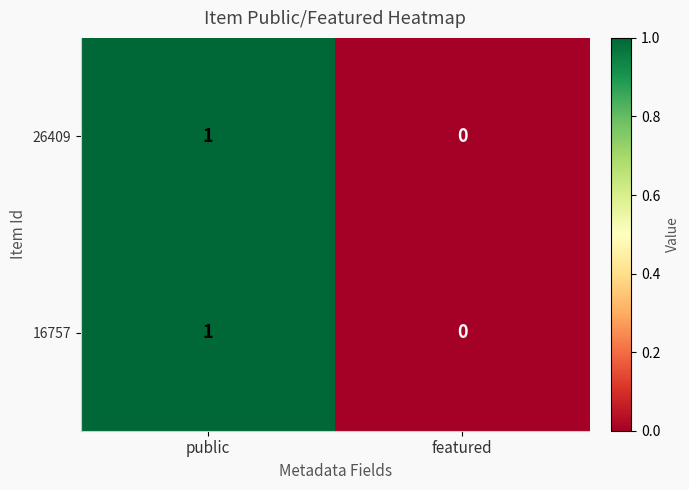

True or false: 16757 has a value of 0 at featured.

True